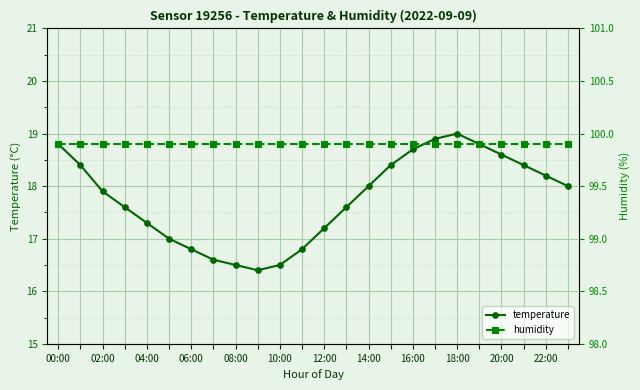

True or false: temperature has a value of 6.6 at 18:00.

False